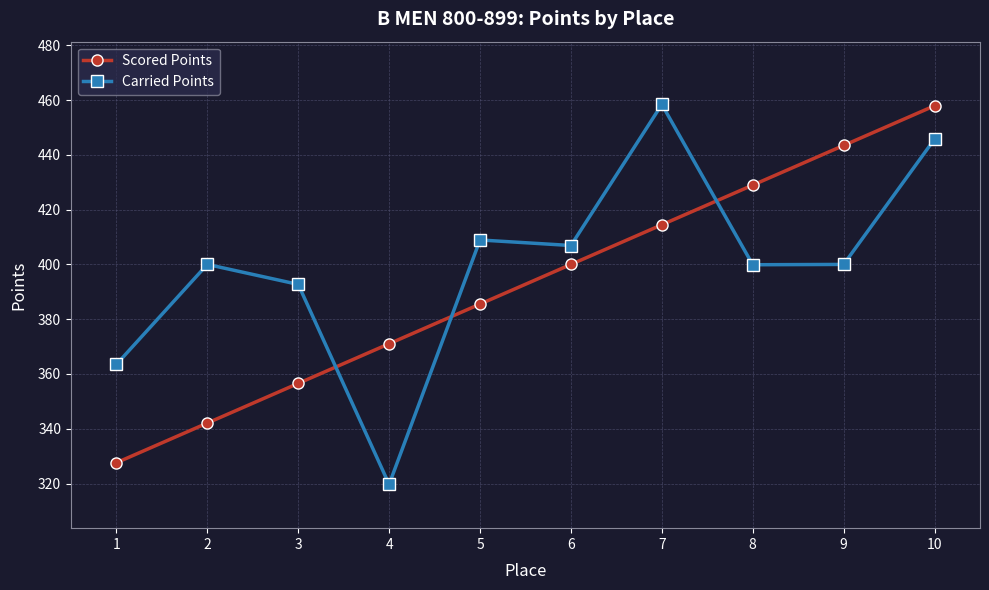

True or false: Scored Points has a value of 609.8 at 5.

False